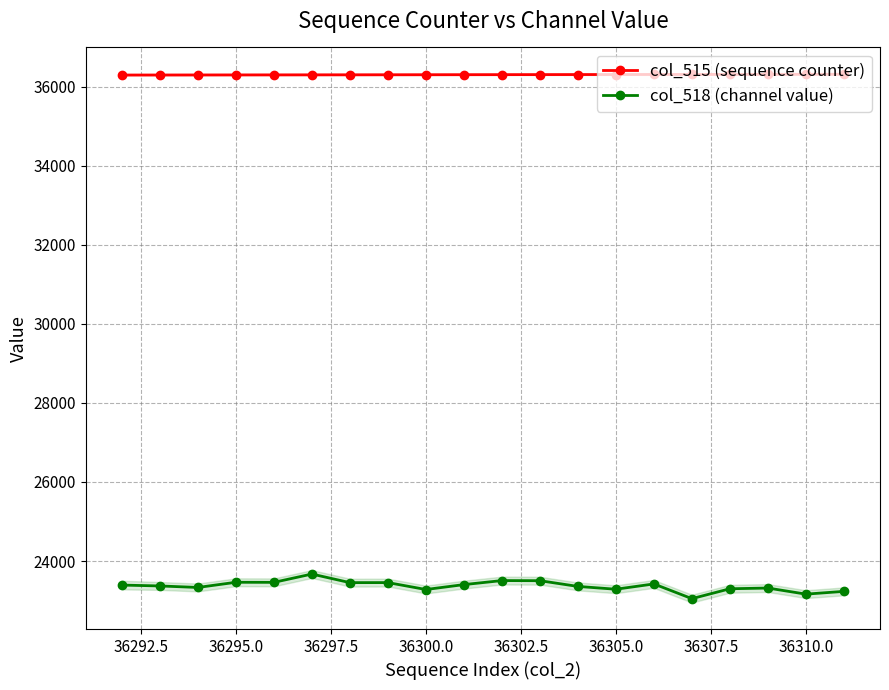

Reading left to right, transcribe all the data shown in this chart.

col_515 (sequence counter): 36292	36293	36294	36295	36296	36297	36298	36299	36300	36301	36302	36303	36304	36305	36306	36307	36308	36309	36310	36311
col_518 (channel value): 23393	23371	23333	23464	23462	23672	23455	23456	23281	23405	23507	23504	23359	23288	23422	23050	23300	23318	23164	23234